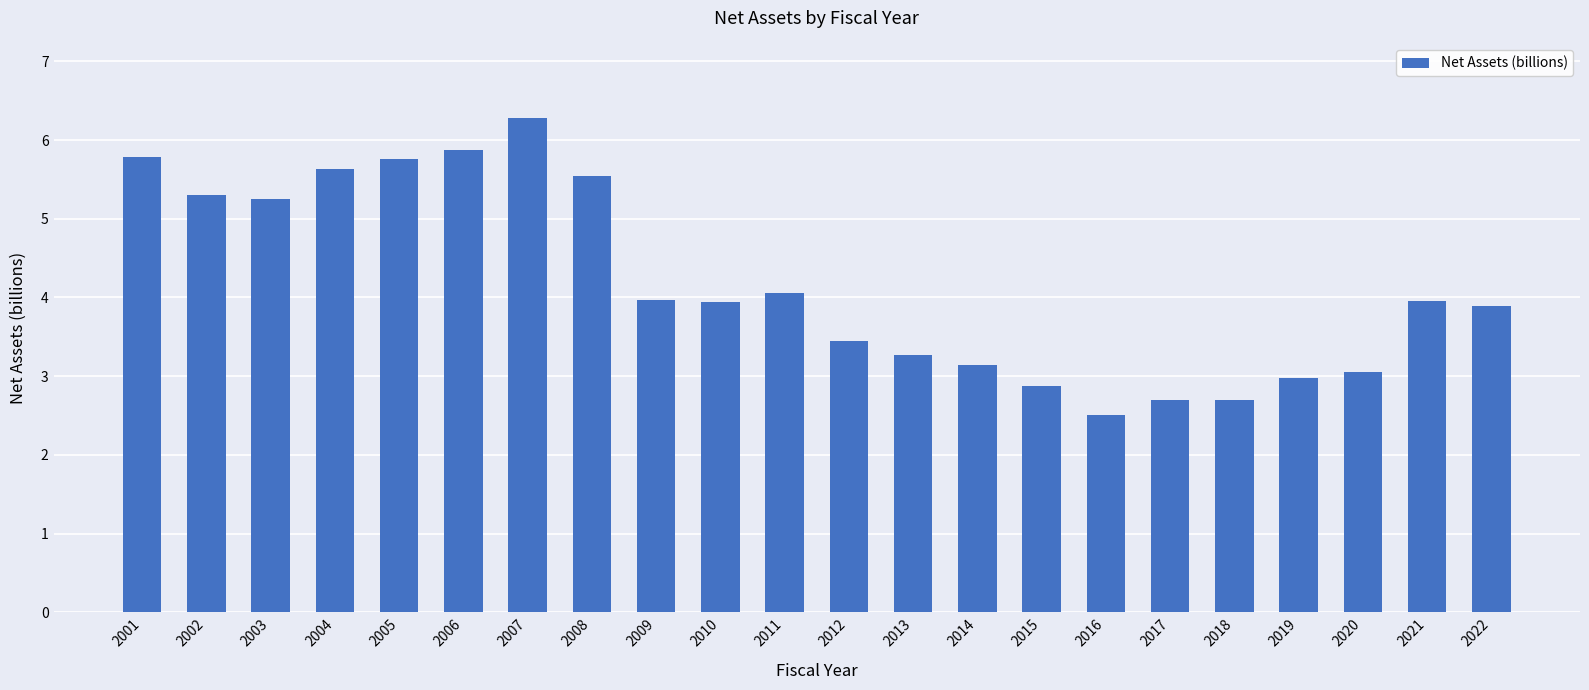

Is it true that the value at 2004 is 3.7?

False